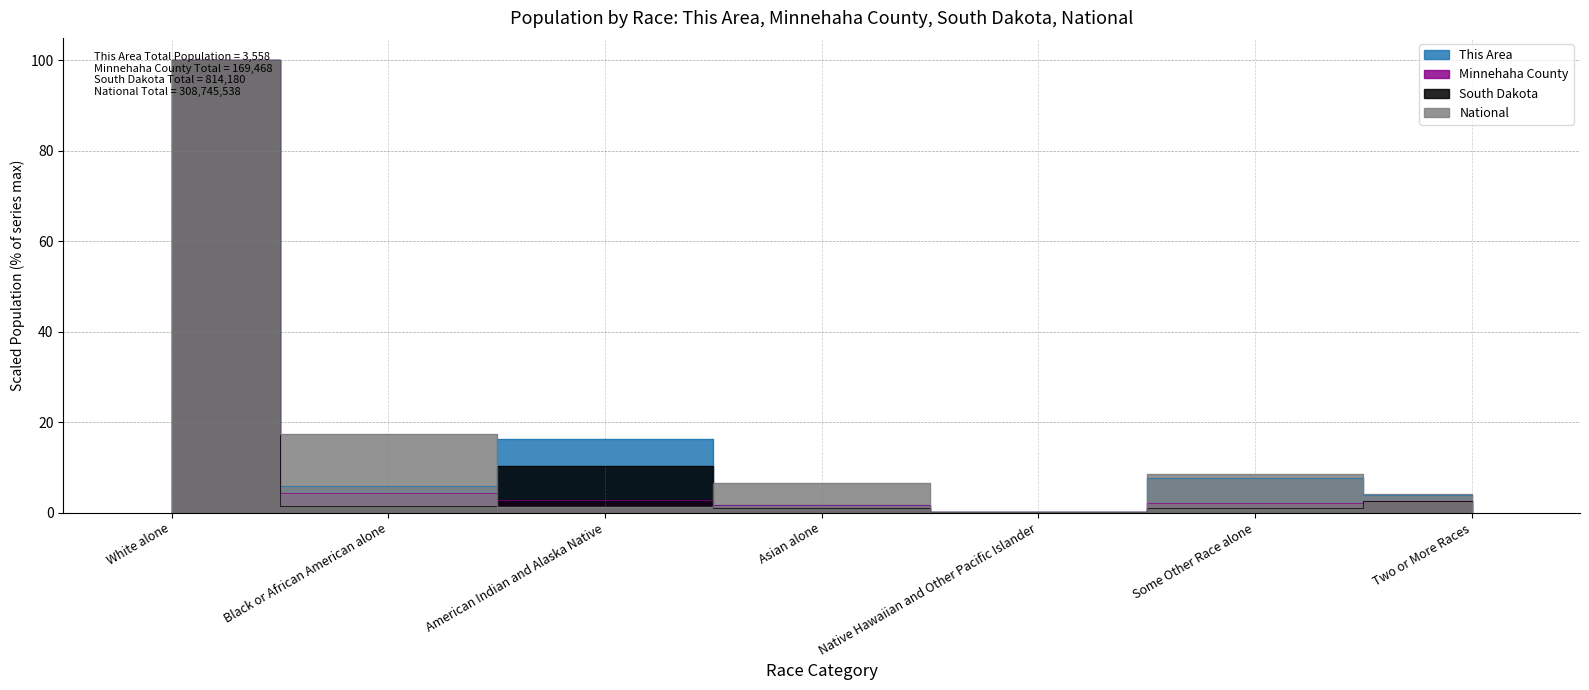

The value of National at American Indian and Alaska Native is 2.0. True or false?

False